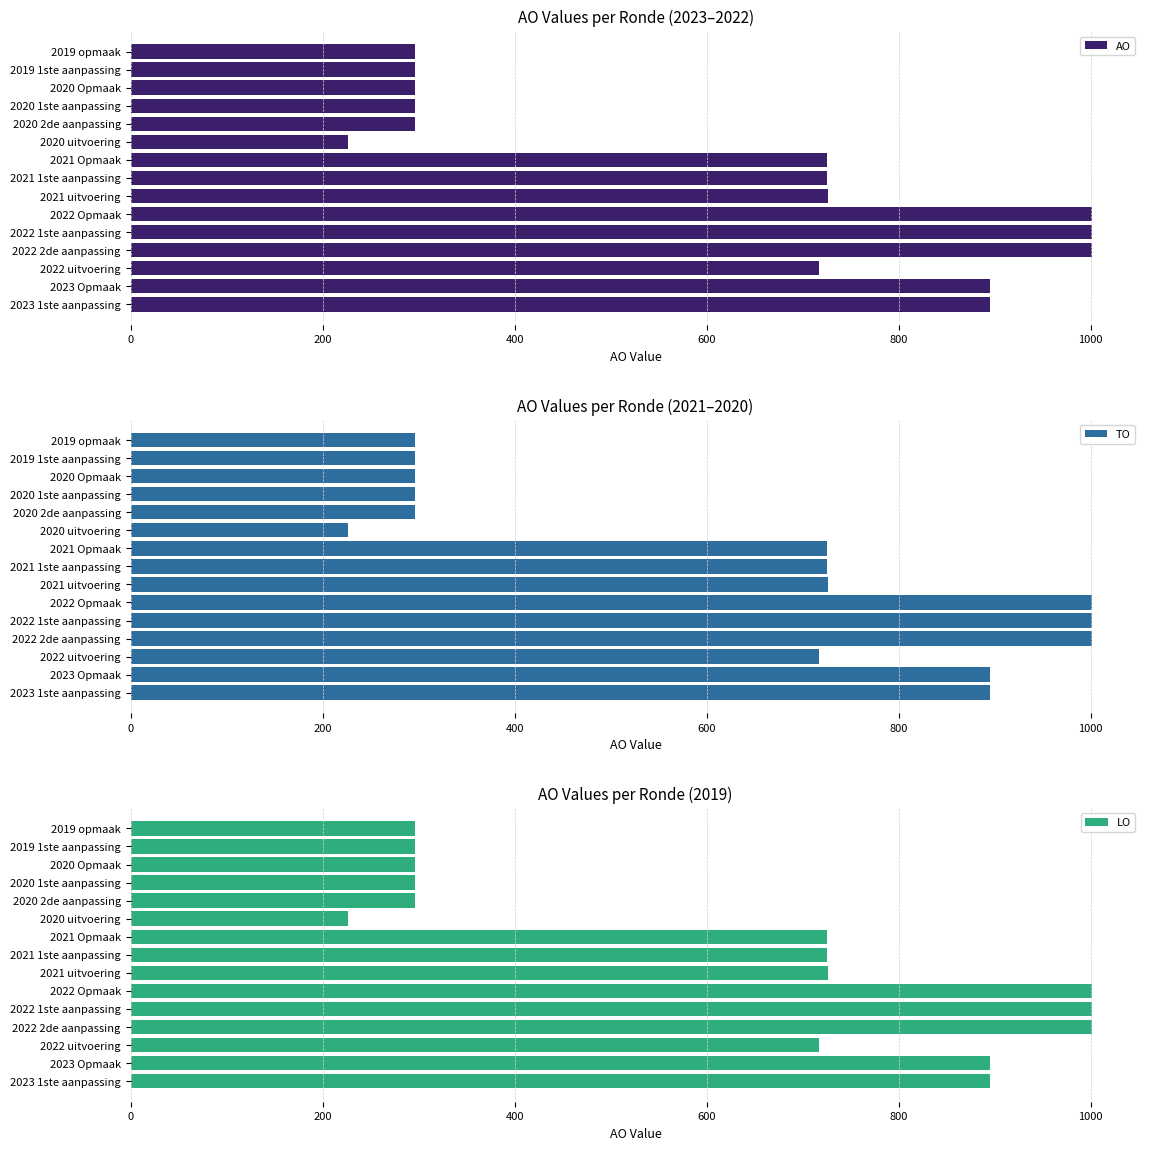

The value of TO at 2022 uitvoering is 265. True or false?

False